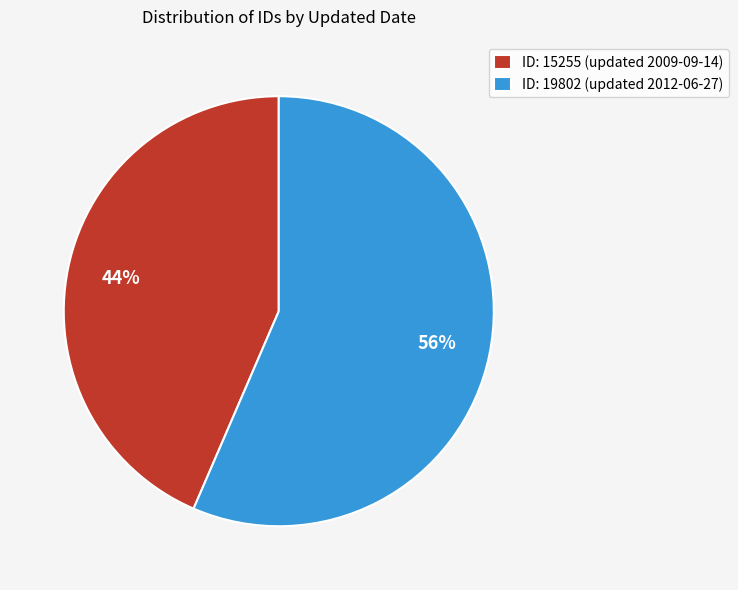

Is there any slice that represents more than half of the pie?

Yes